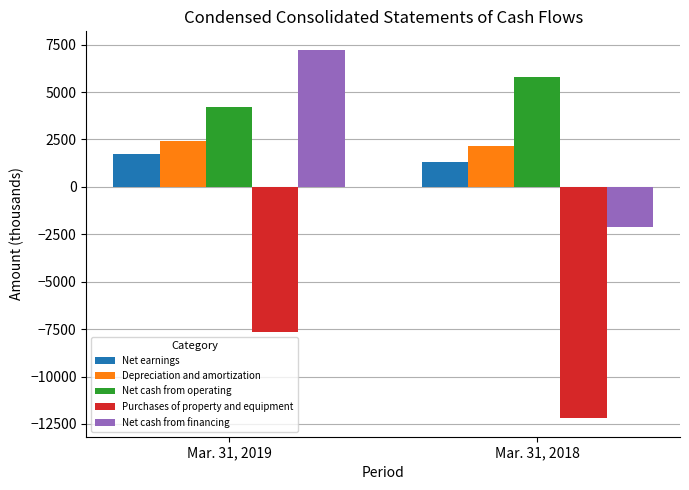

True or false: Depreciation and amortization has a value of 3186 at Mar. 31, 2019.

False